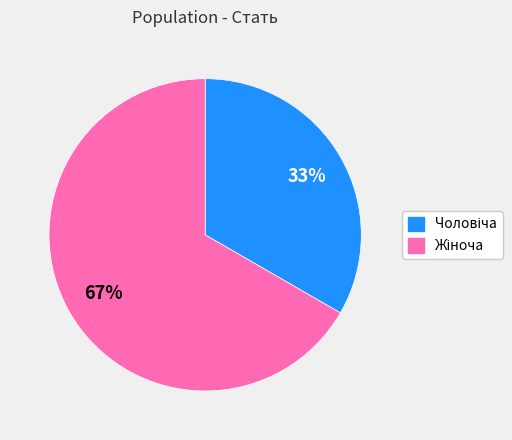

To the nearest percent, what is the average slice percentage?

50%